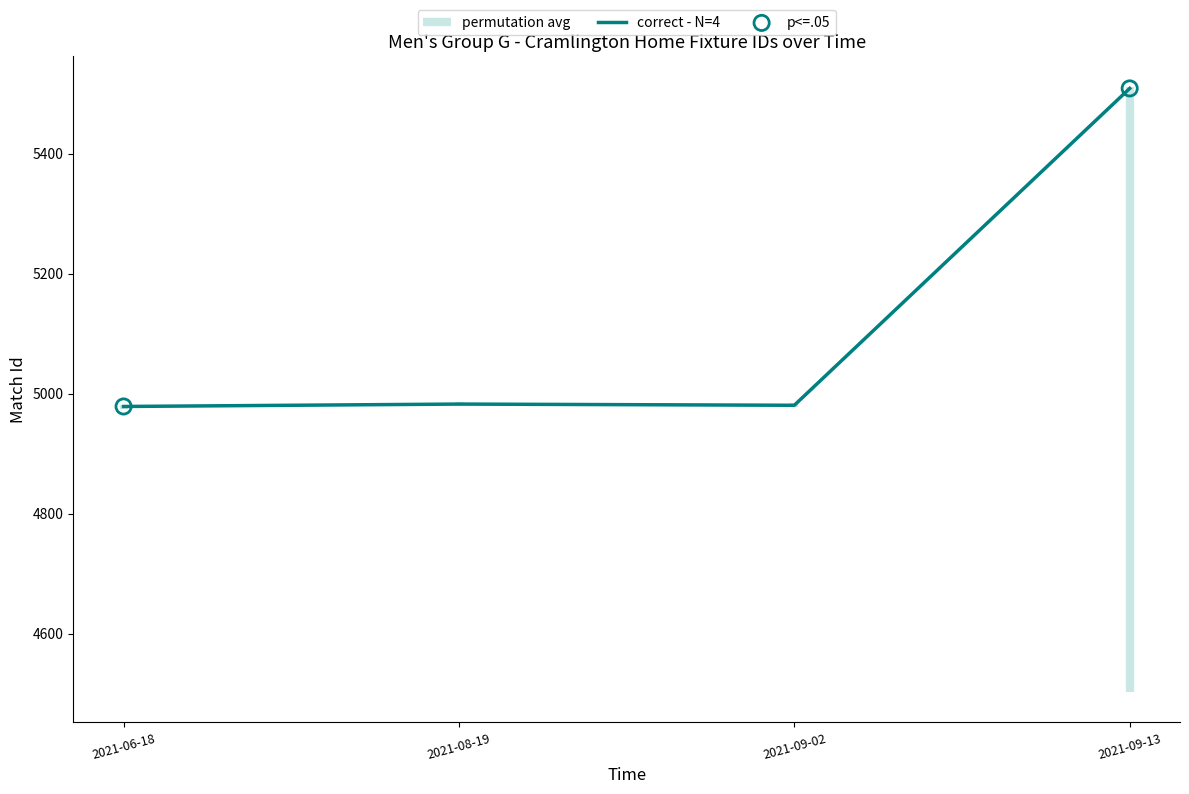

Which has a higher value, 2021-09-13 or 2021-06-18?

2021-09-13